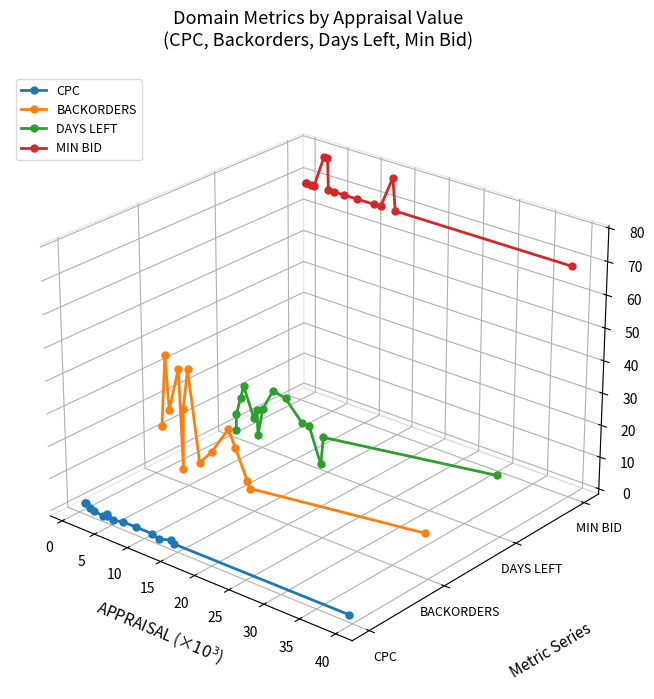

Does the chart have visible grid lines?

No